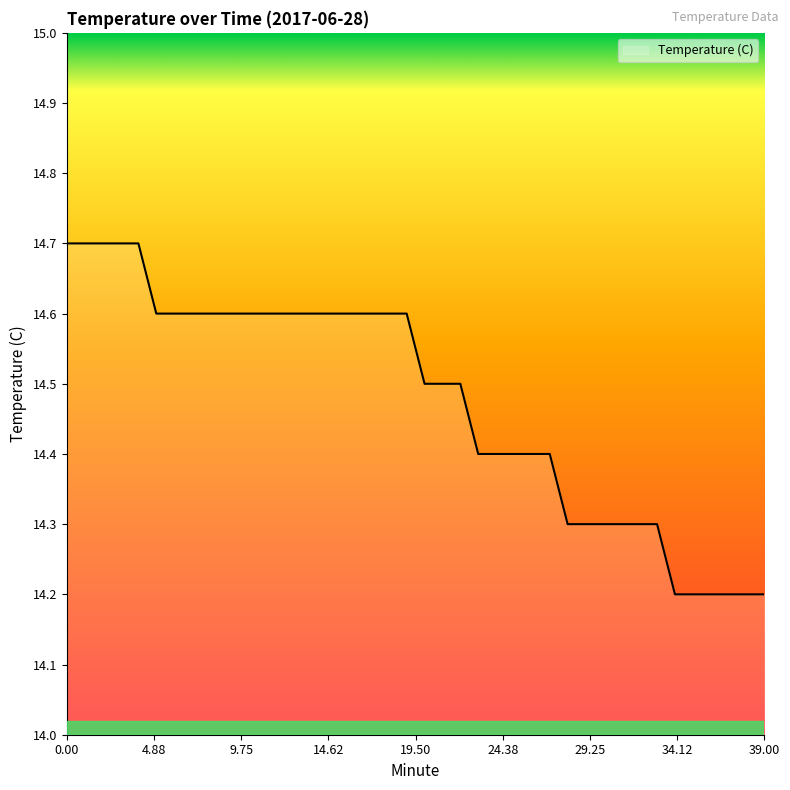

What is the difference between the maximum and minimum values?

0.5